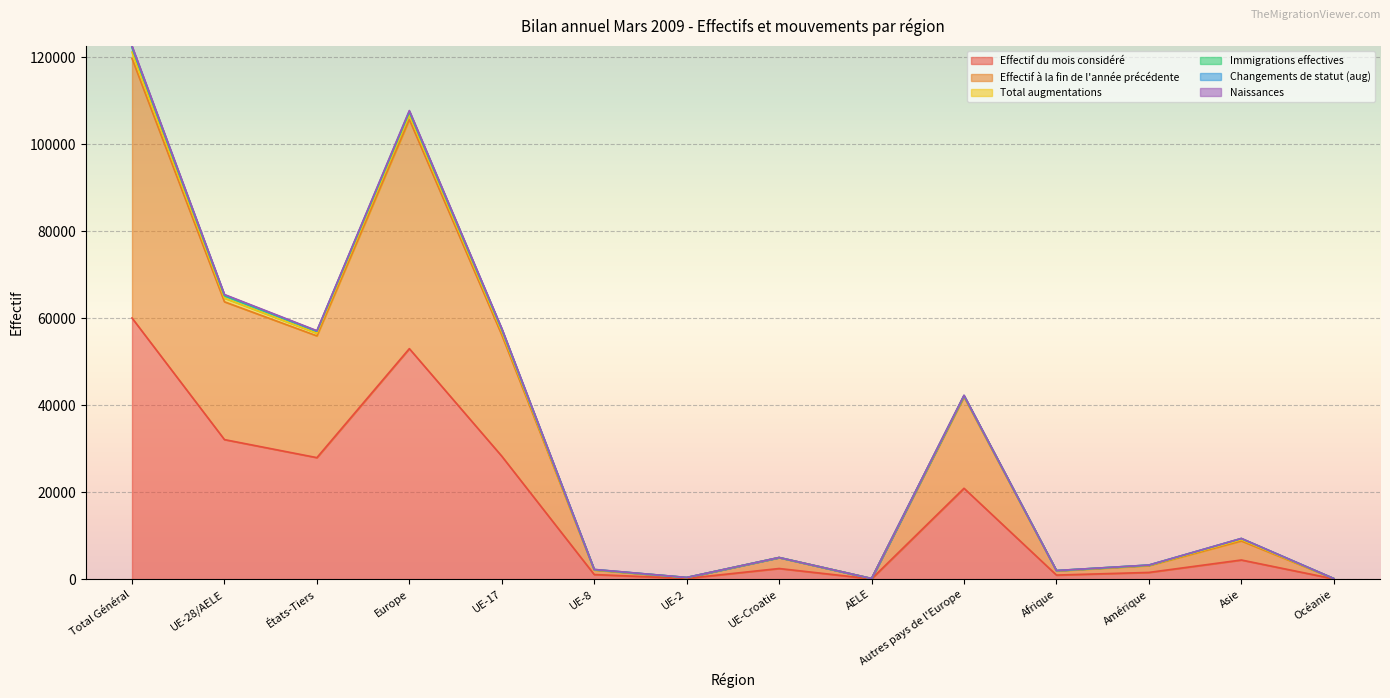

What is the difference between the maximum and minimum values in the Effectif du mois considéré series?

59968